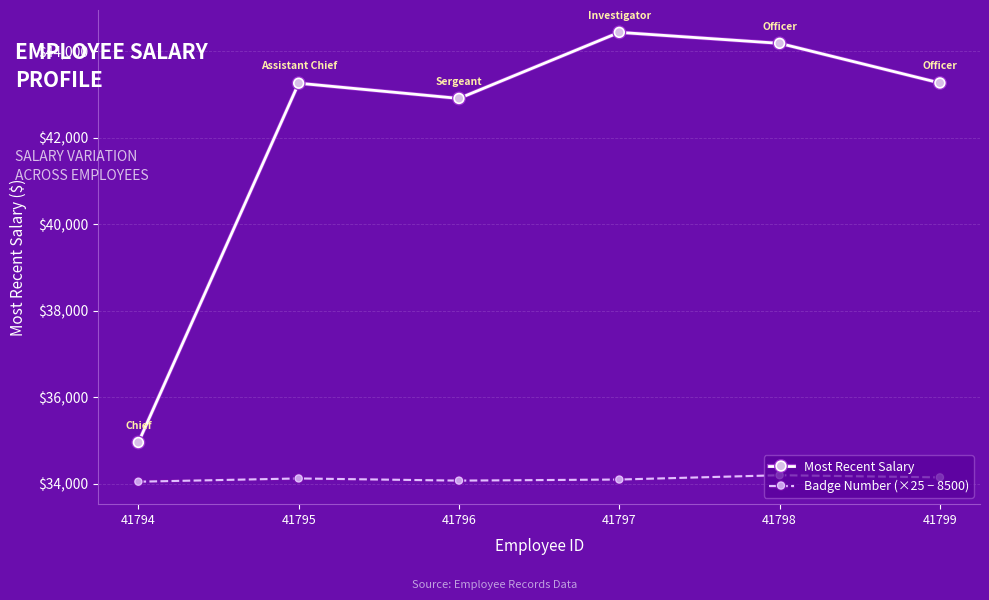

What is the sum of the Badge Number (×25 − 8500) values at 41795 and 41798?

68325